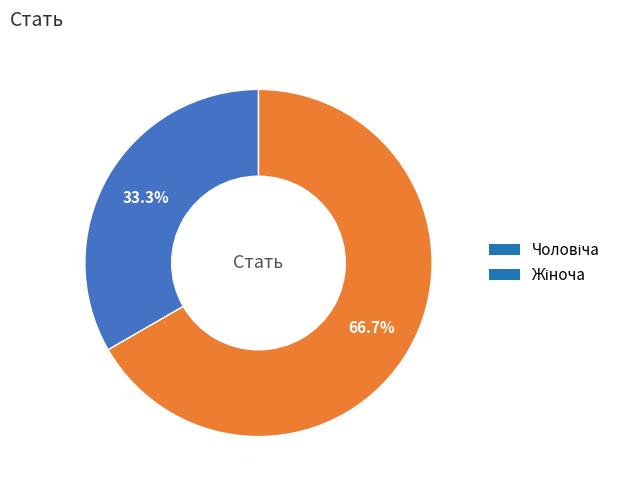

Is there a majority slice in this chart?

Yes